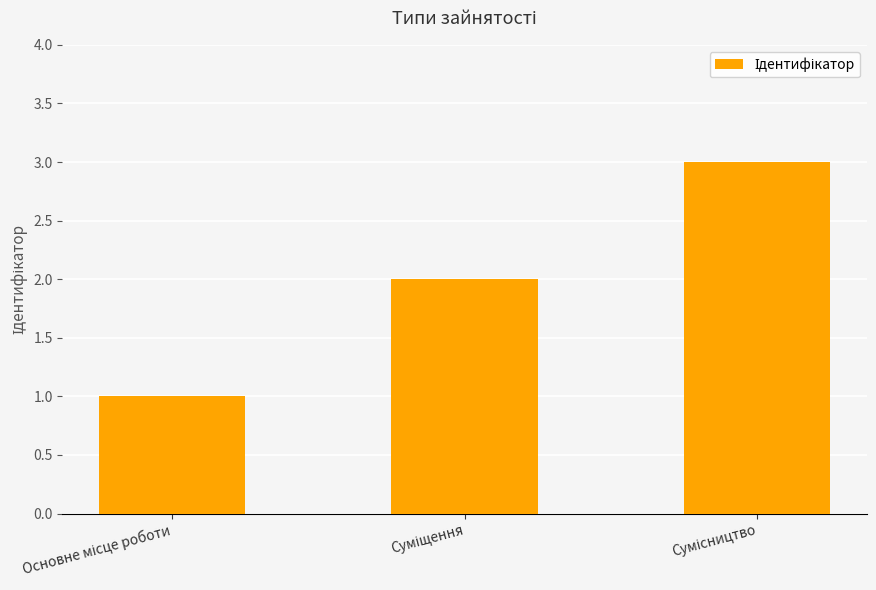

What is the greatest value displayed?

3